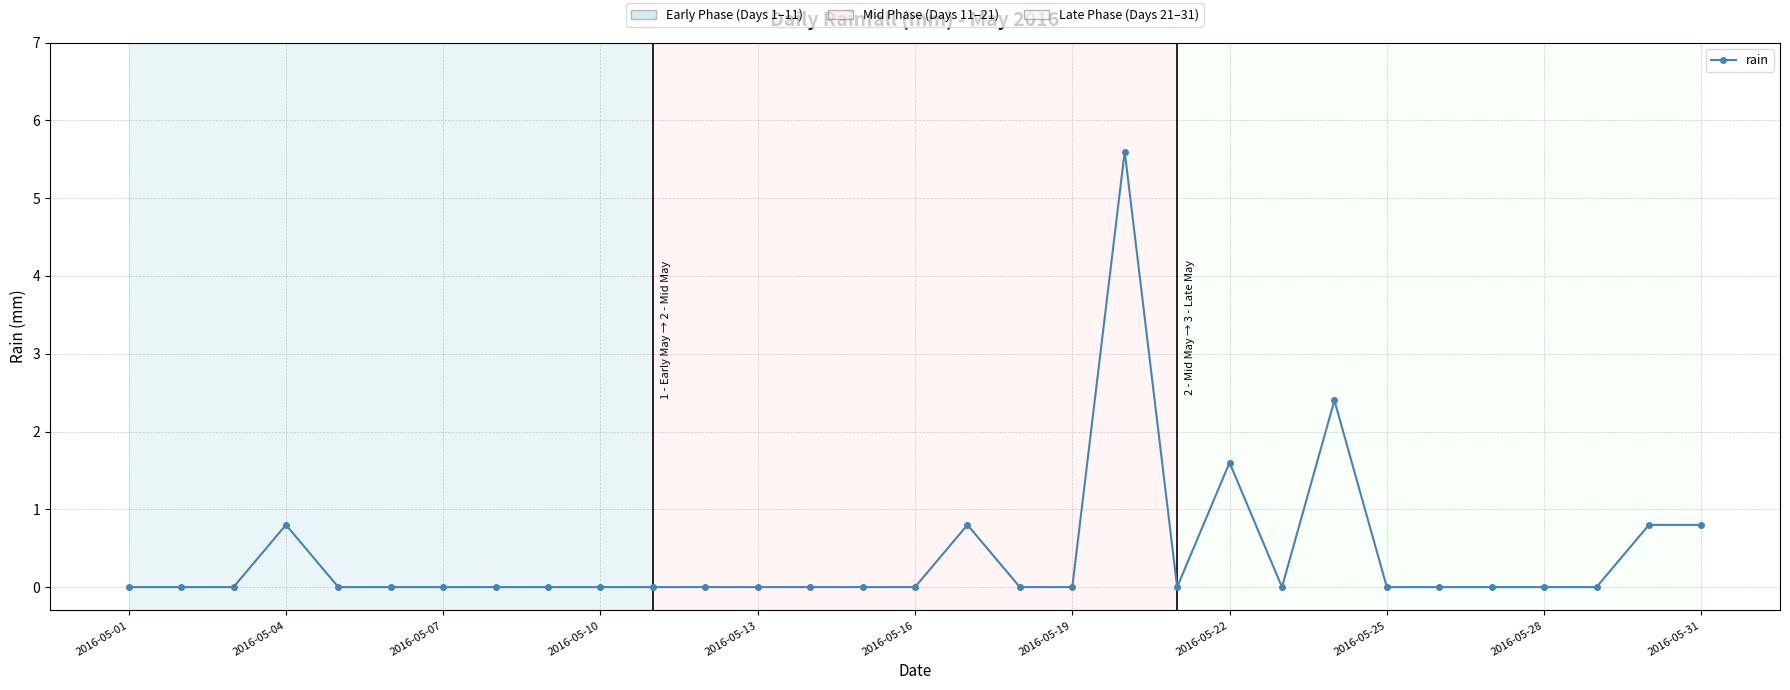

True or false: there are more than 1 points higher than both neighbors.

True